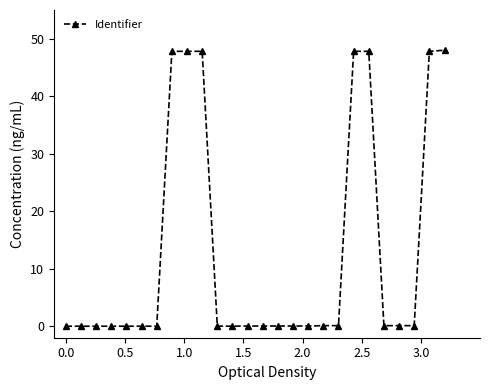

What is the greatest value displayed?

48.0